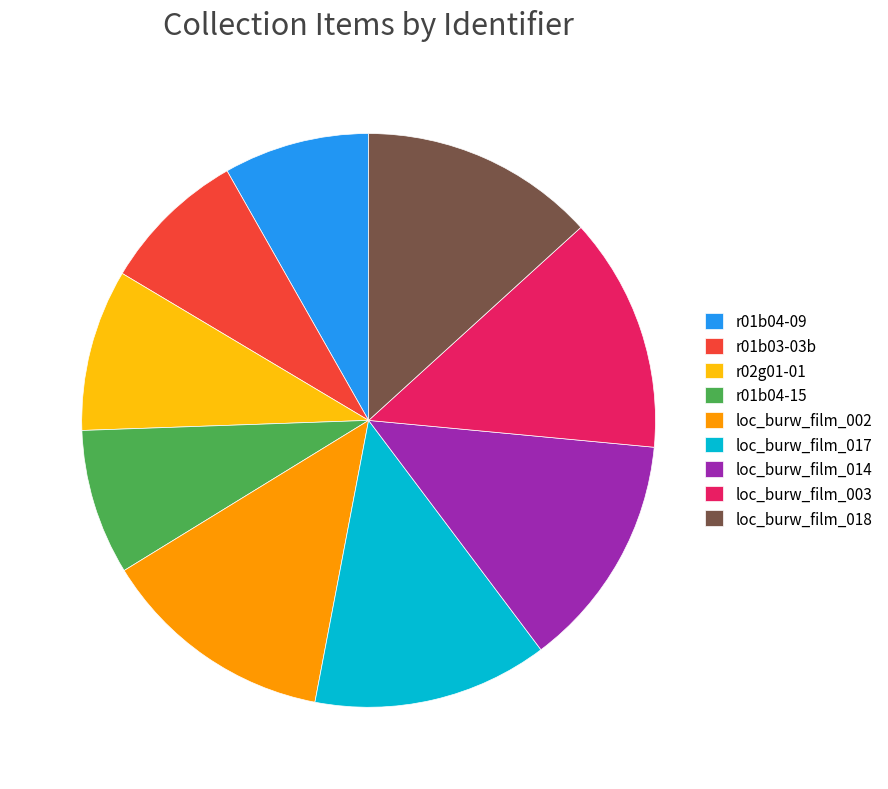

Is r02g01-01 the majority of the pie?

No